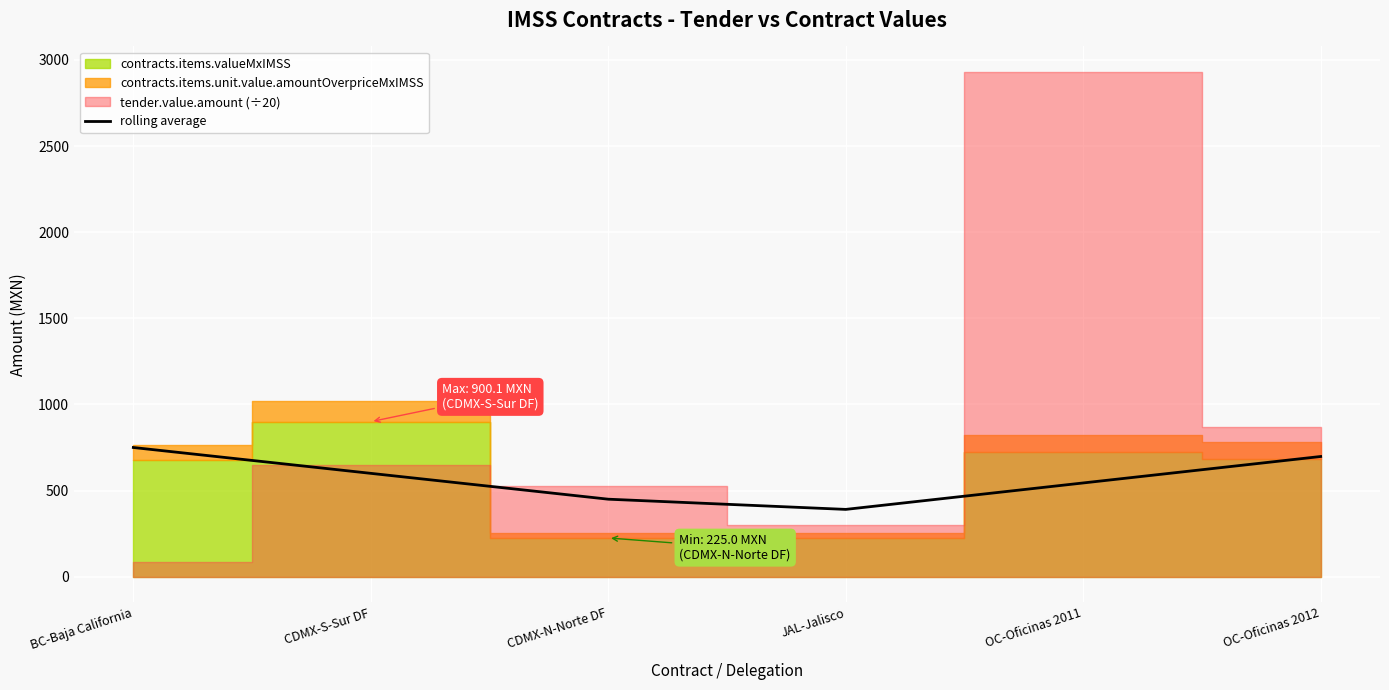

Is it true that rolling average equals 311.1 at OC-Oficinas 2011?

False